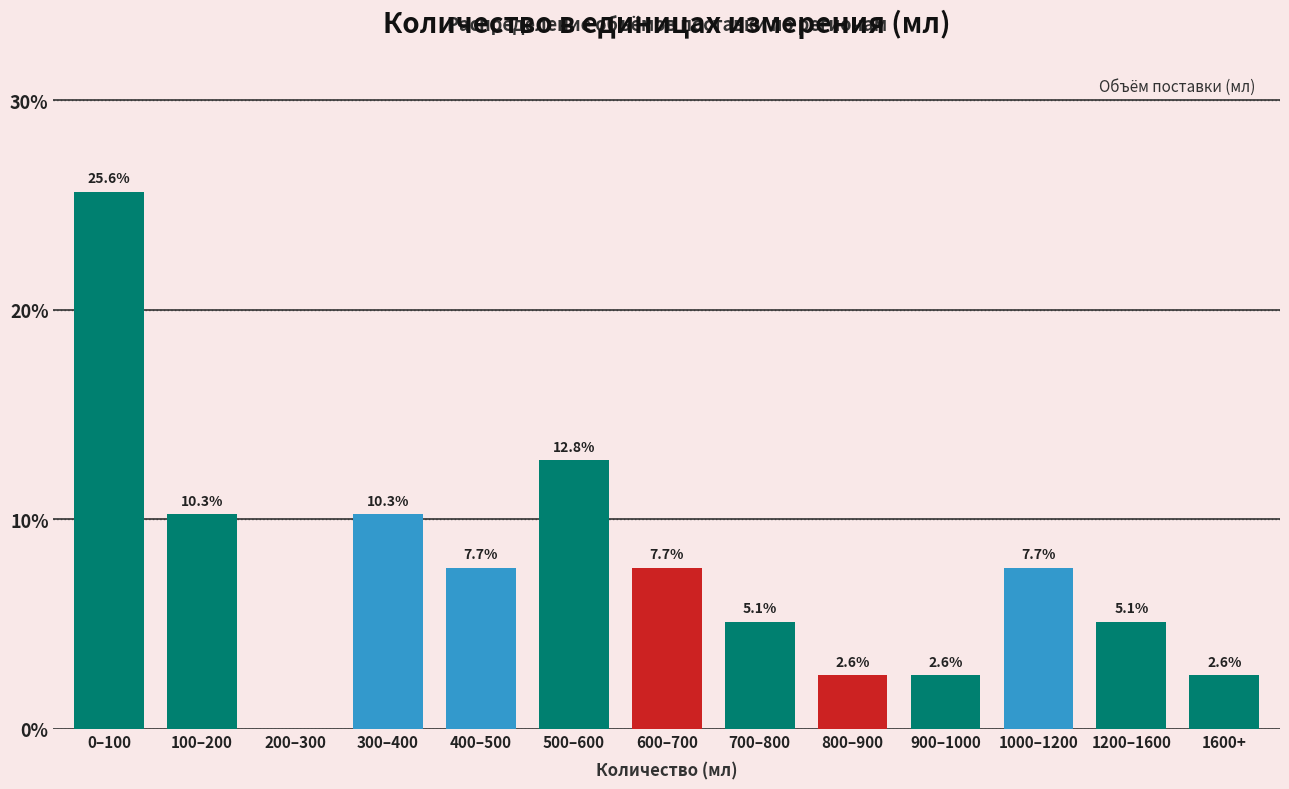

Reading left to right, what are all the values shown in this chart?

0–100=25.6	100–200=10.3	200–300=0.0	300–400=10.3	400–500=7.7	500–600=12.8	600–700=7.7	700–800=5.1	800–900=2.6	900–1000=2.6	1000–1200=7.7	1200–1600=5.1	1600+=2.6